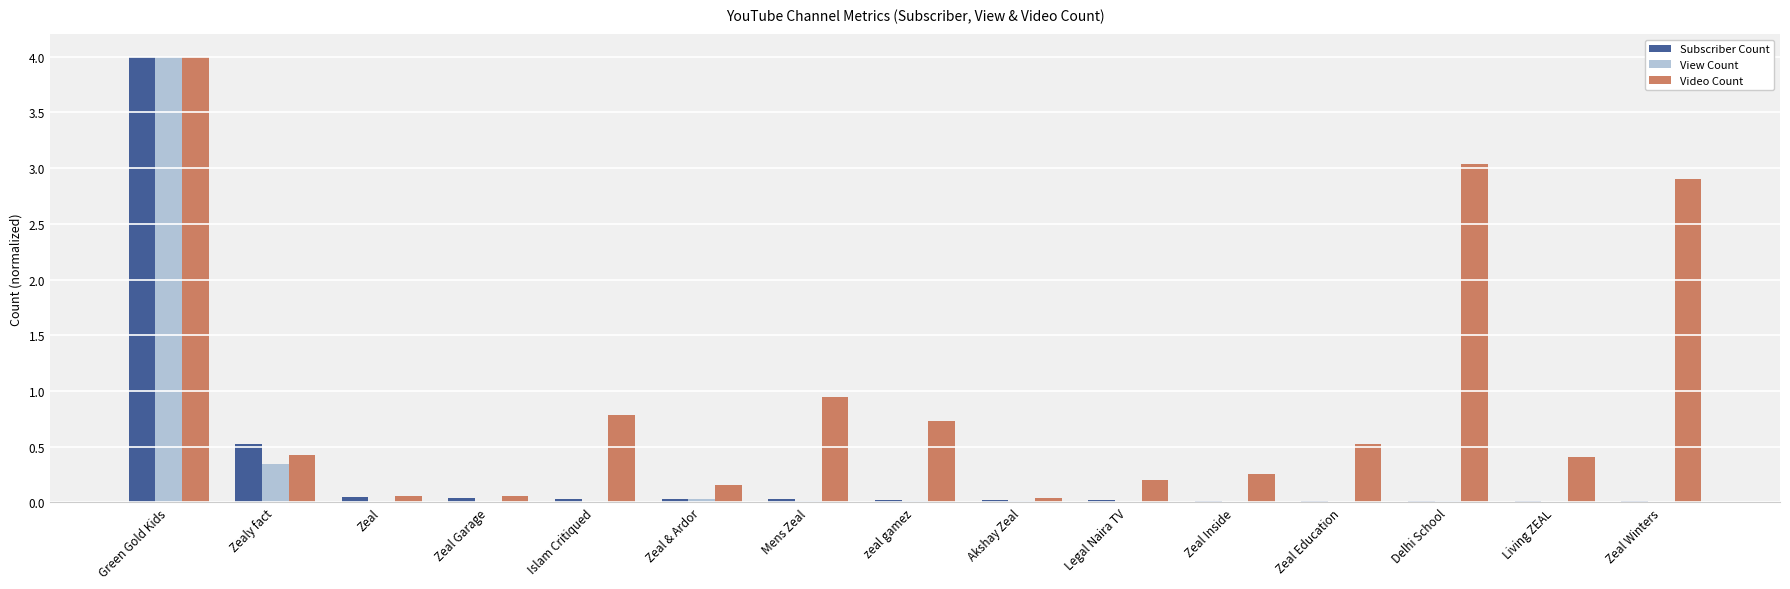

Which label corresponds to the largest value in the chart?

Green Gold Kids